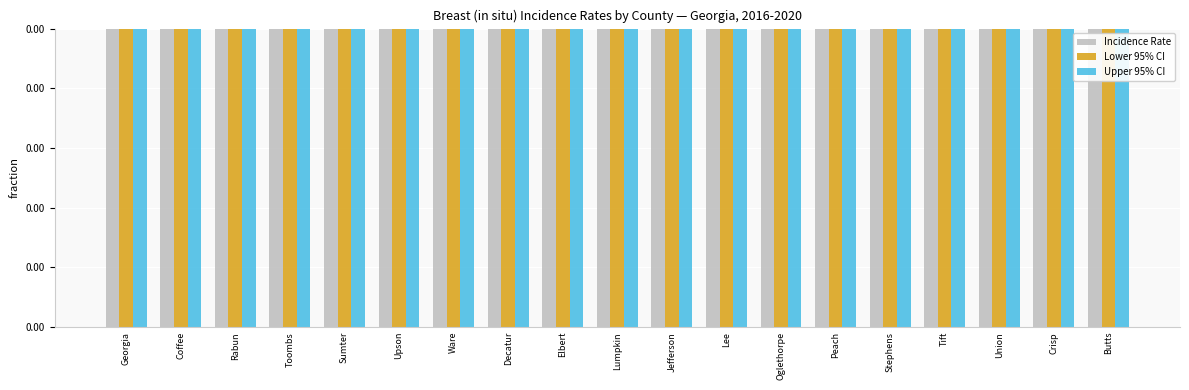

Read the Lower 95% CI value at Georgia.

26.9